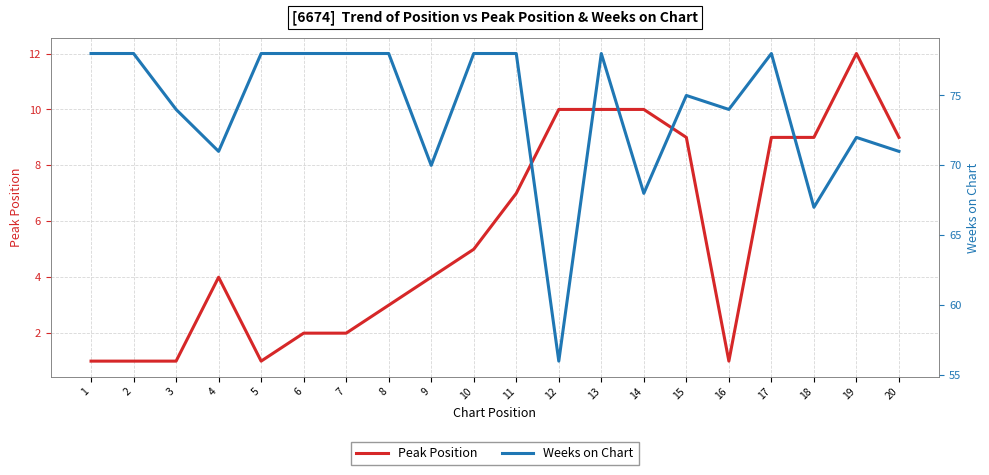

Which has a higher value, 20 or 15?

20